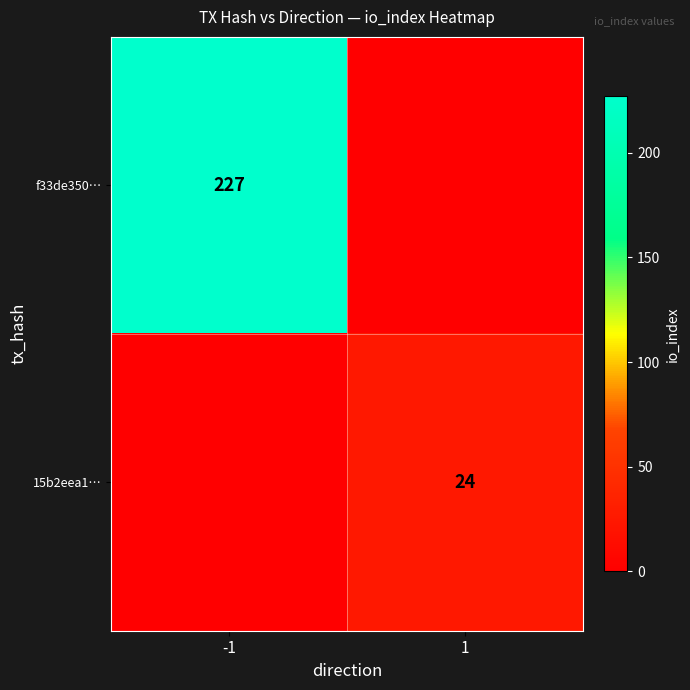

True or false: f33de350… has a value of 113 at -1.

False